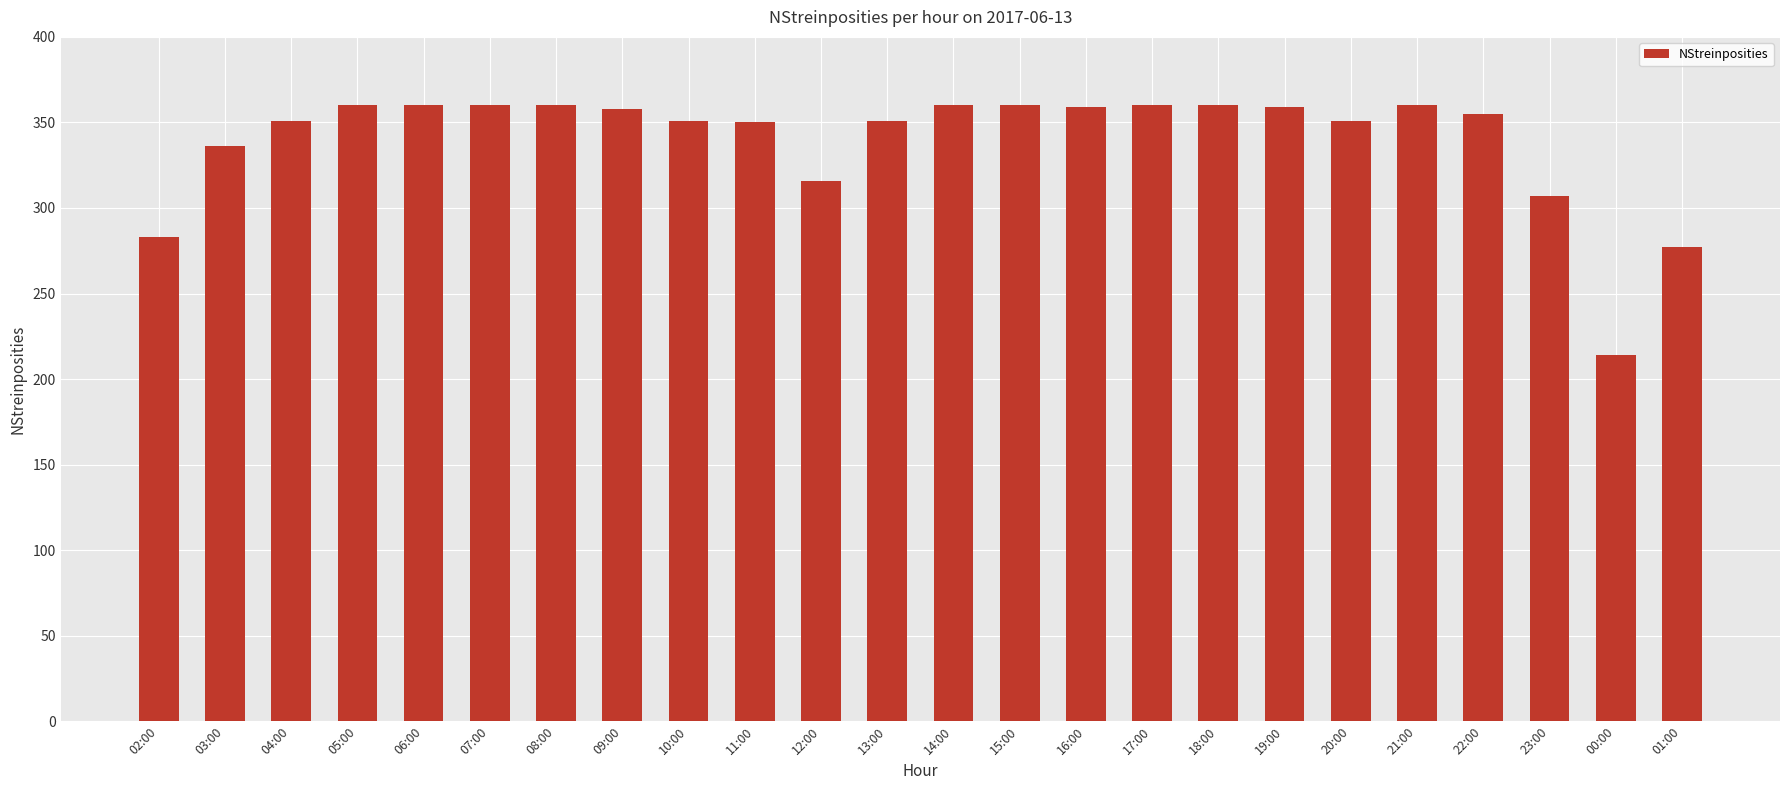

What is the value of the 5th bar from the left?

360